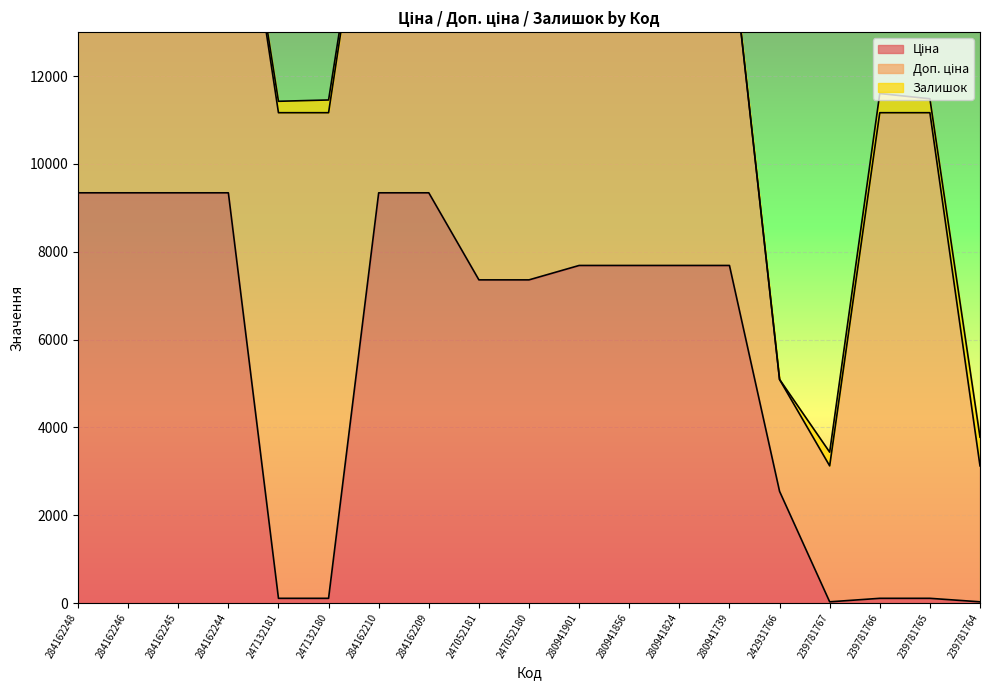

What is the average value of the Залишок series?

130.8